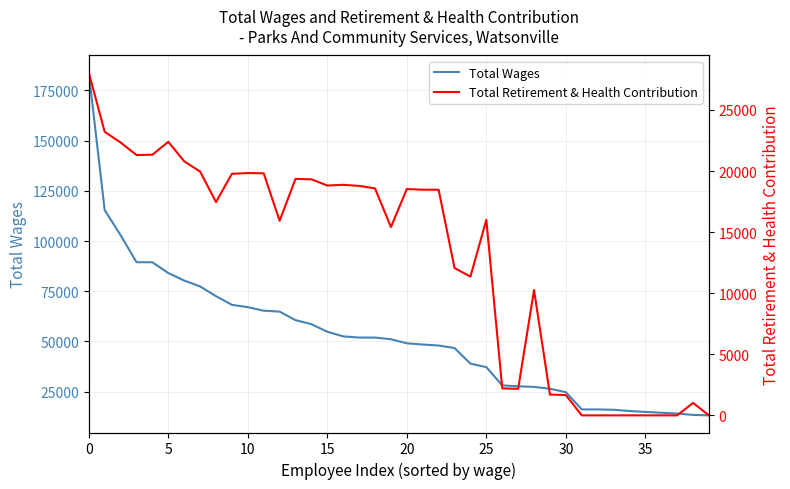

Is the value of Total Retirement & Health Contribution at 17 greater than the value of Total Wages at 16?

No